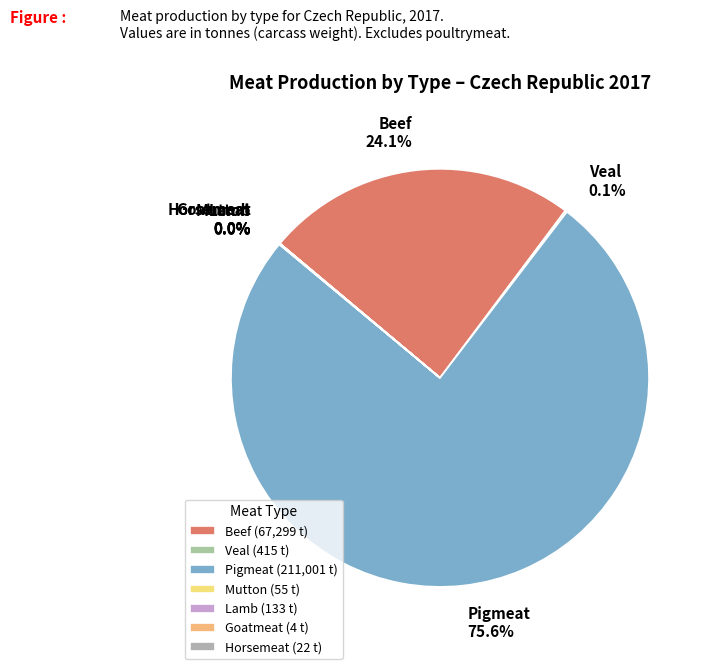

What portion of the pie excludes Beef?

75.9%